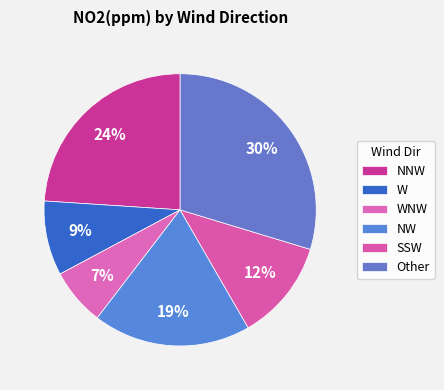

How many slices are in this pie chart?

6